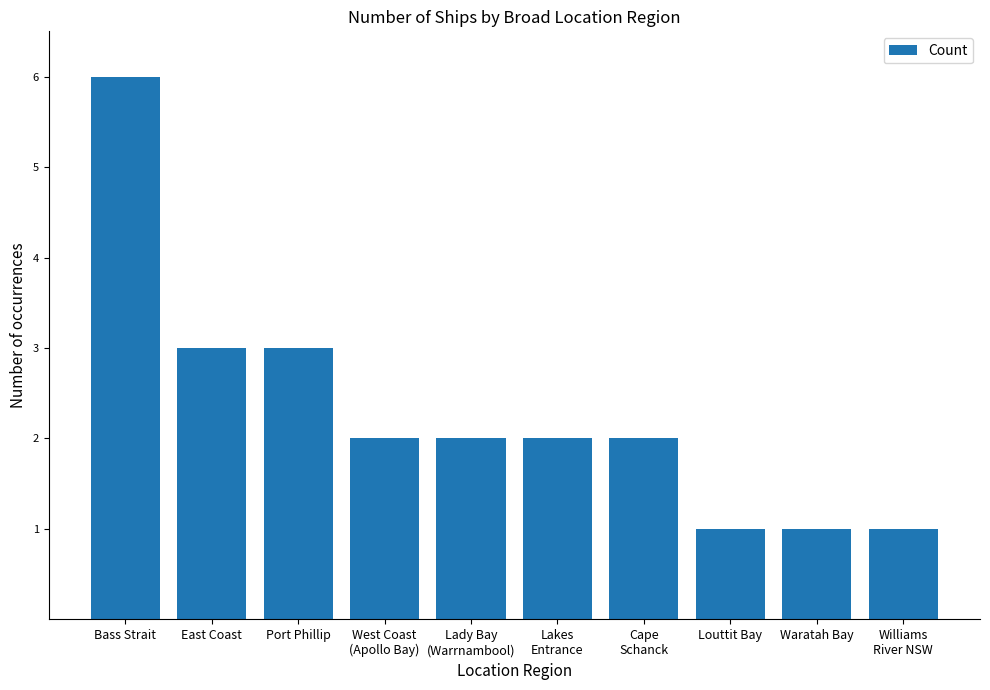

Is it true that the value at Port Phillip is 3?

True